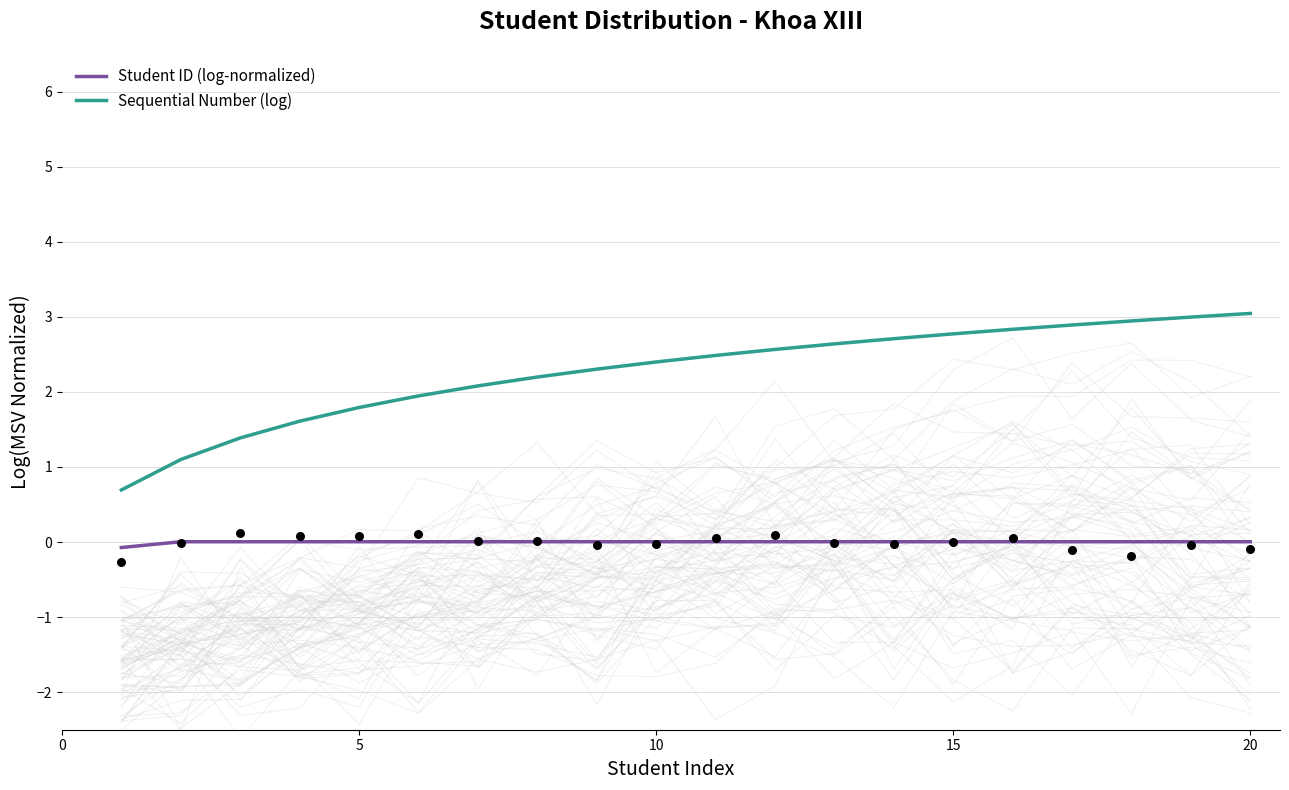

Which series has the widest spread of Y values?

Sequential Number (log)